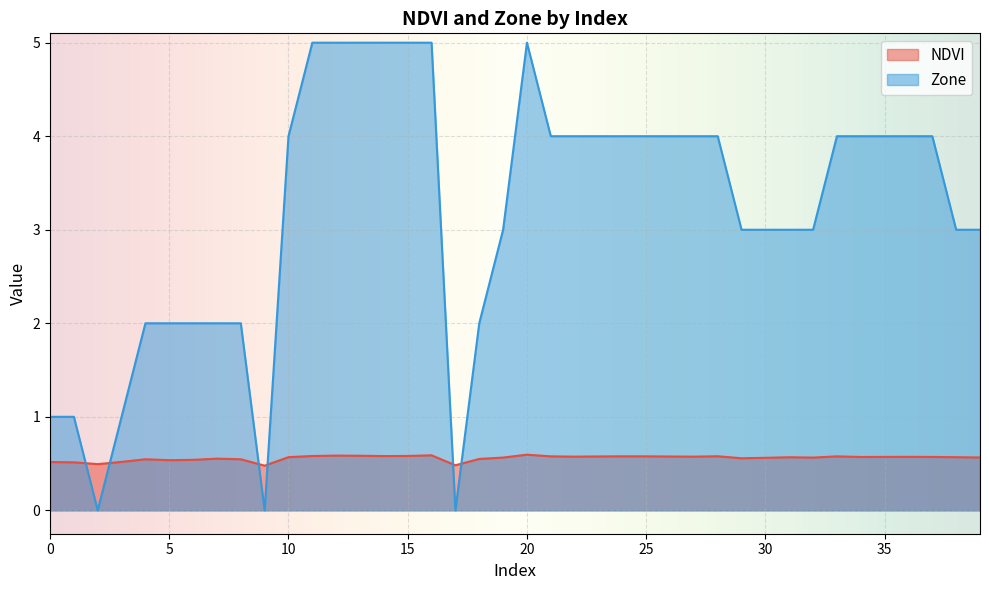

What value does the NDVI series have at 0?

0.5